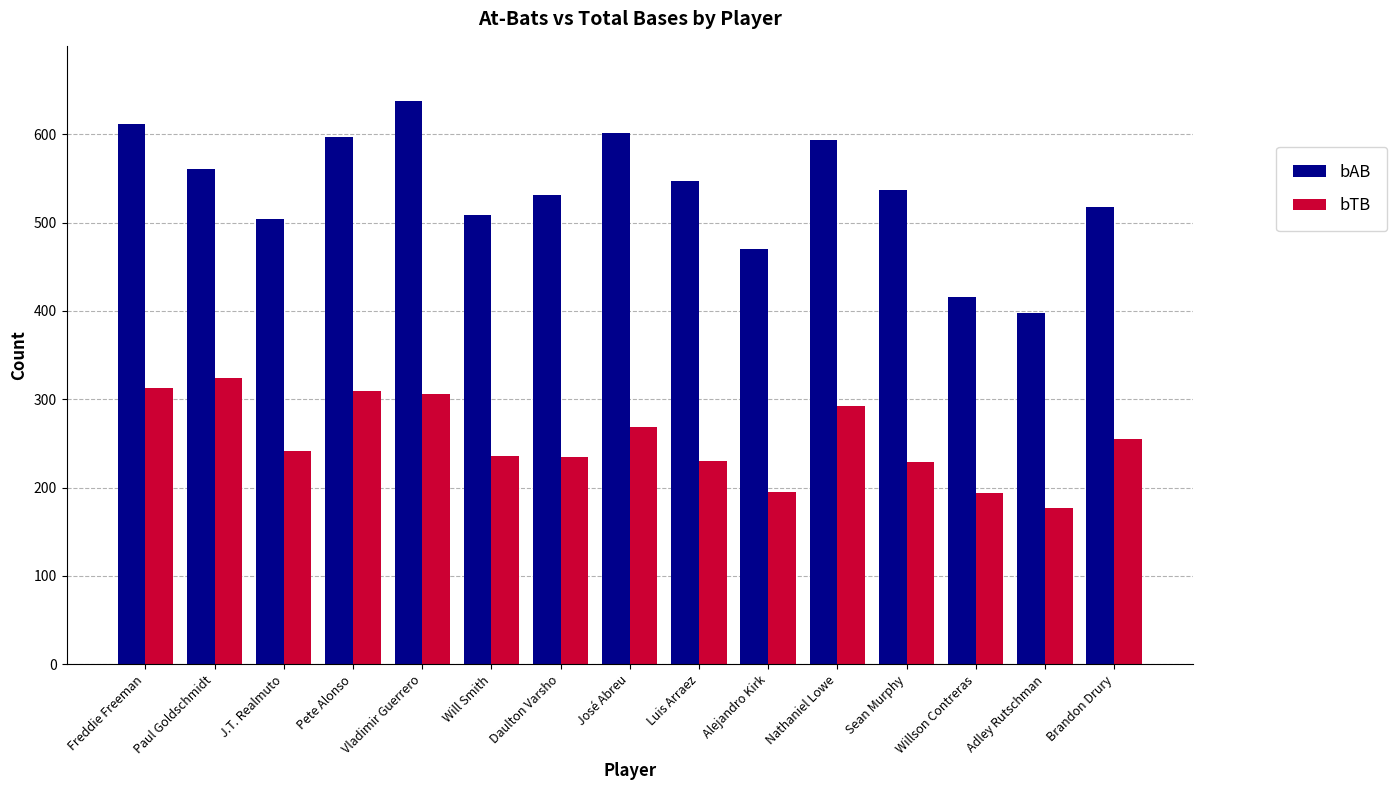

At which category does the chart reach its peak across all series?

Vladimir Guerrero